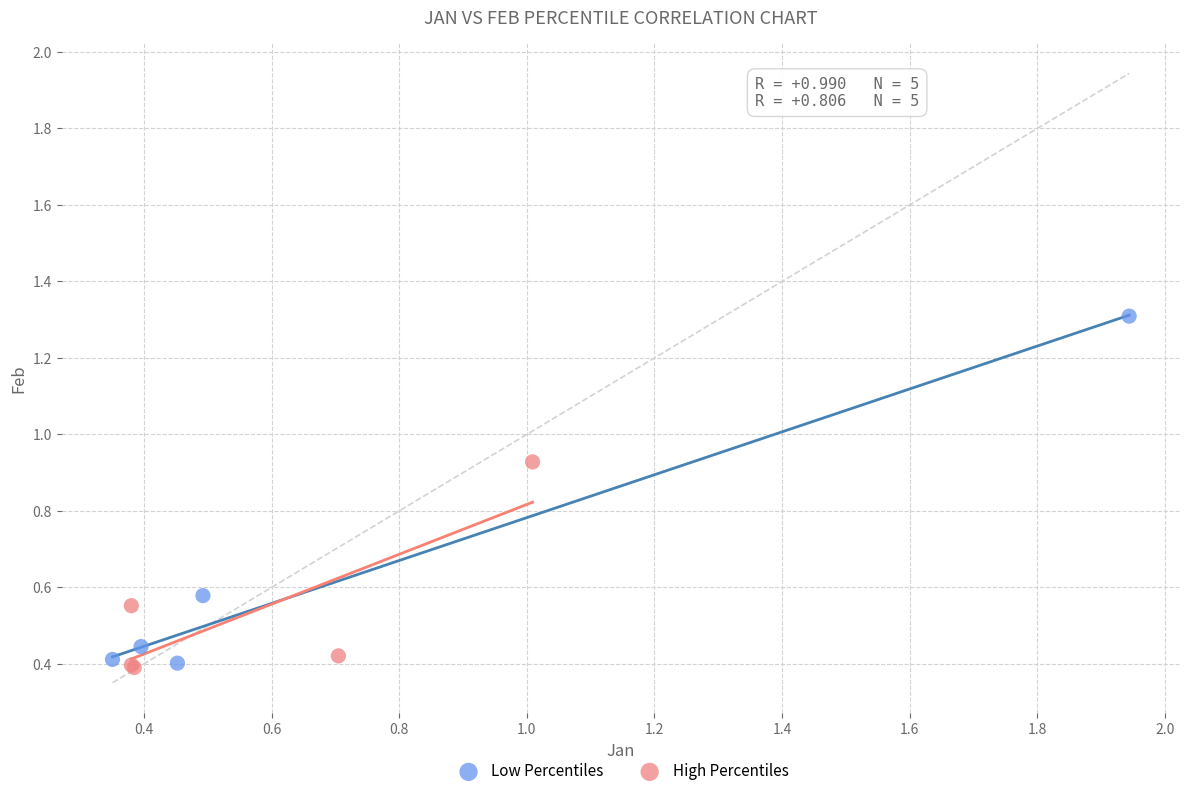

Which series reaches the maximum Y coordinate?

Low Percentiles